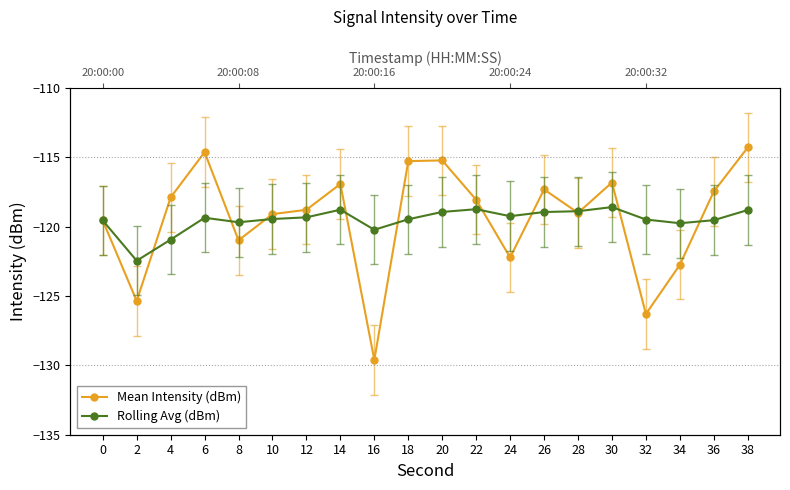

Rank the categories by Rolling Avg (dBm) value from highest to lowest.

30, 22, 14, 38, 28, 20, 26, 24, 12, 6, 10, 18, 32, 36, 0, 8, 34, 16, 4, 2